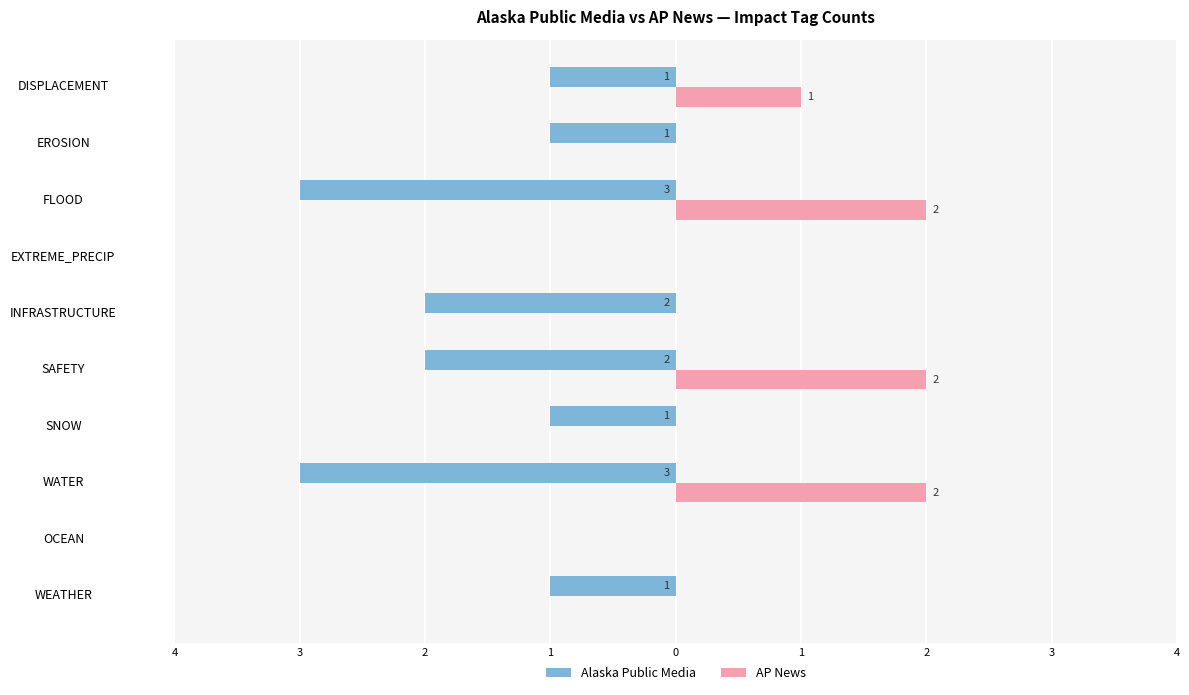

Reading left to right, list all the values displayed in this chart.

Alaska Public Media: -1	0	-3	-1	-2	-2	0	-3	-1	-1
AP News: 0	0	2	0	2	0	0	2	0	1